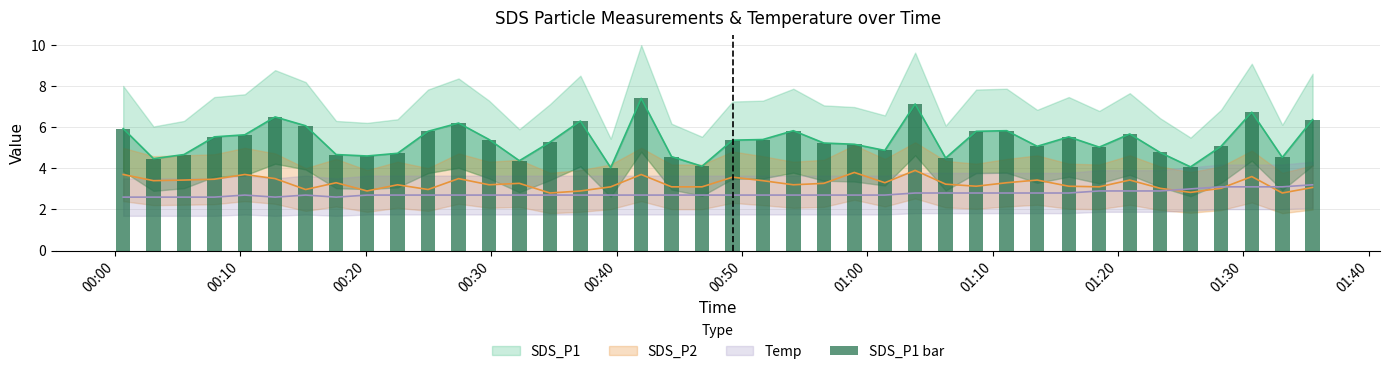

Where does the data first go above 5?

00:00